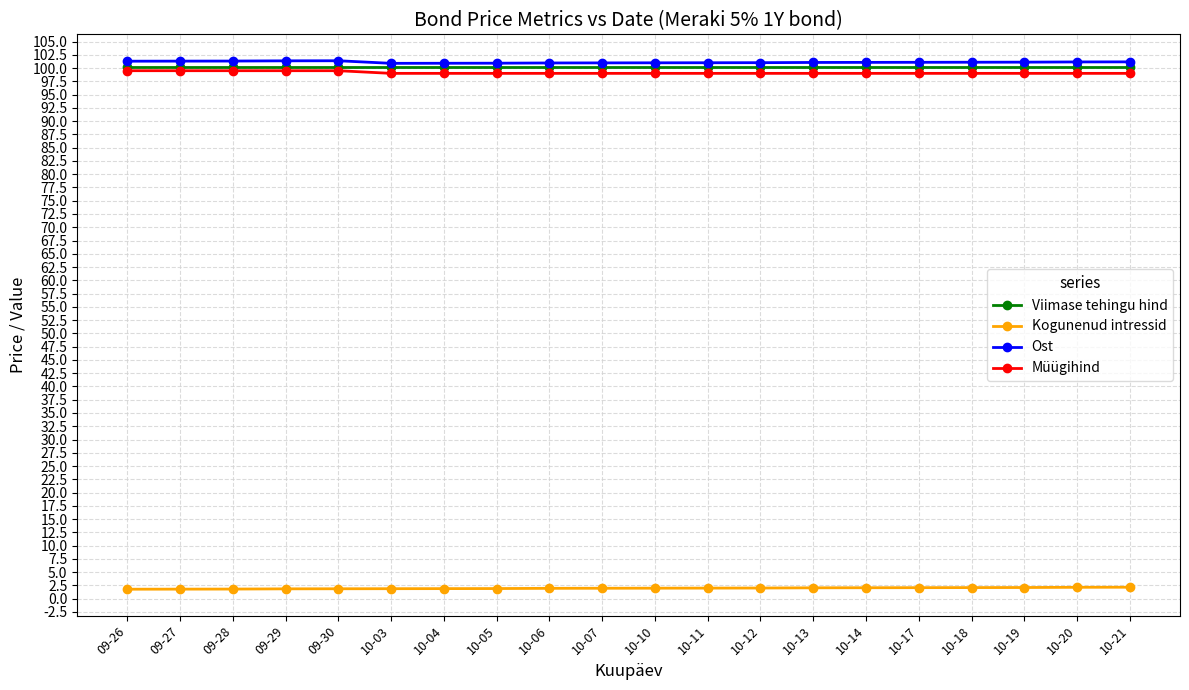

What value does the Viimase tehingu hind series have at 10-21?

100.3